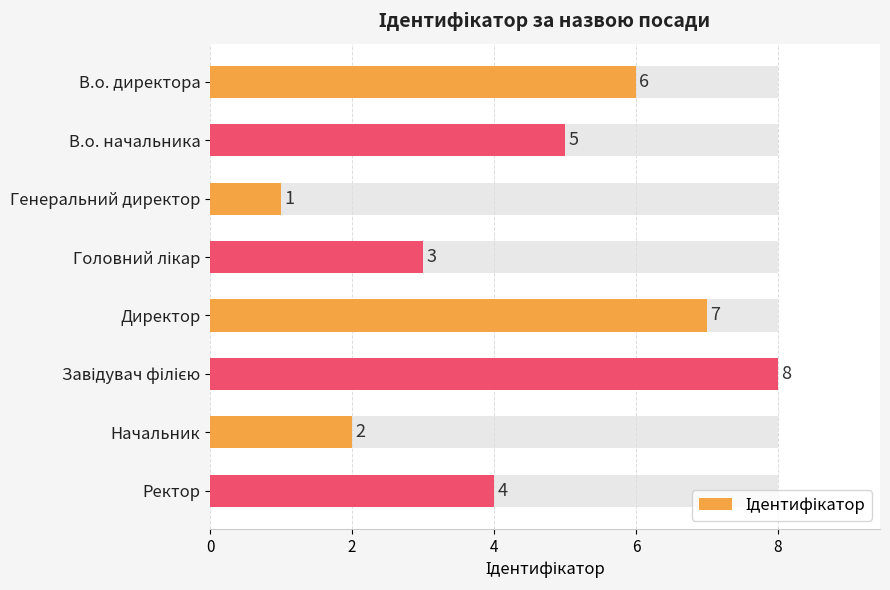

How many categories are shown in the chart?

8